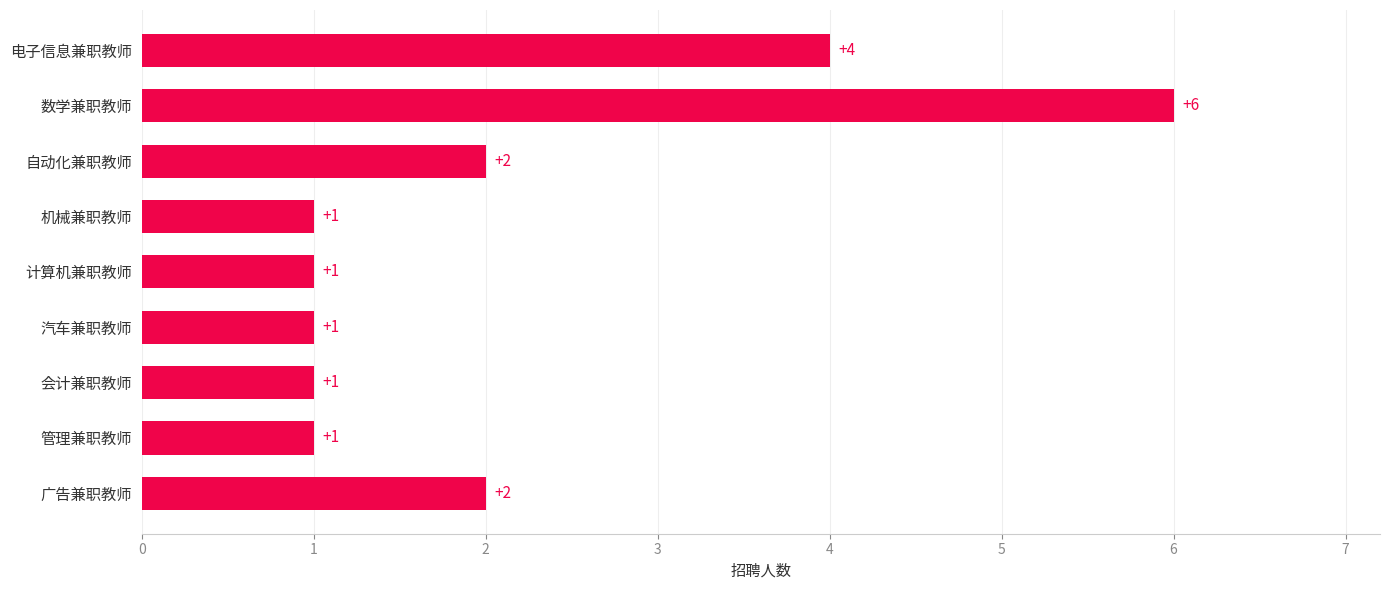

What is the sum of all values?

19